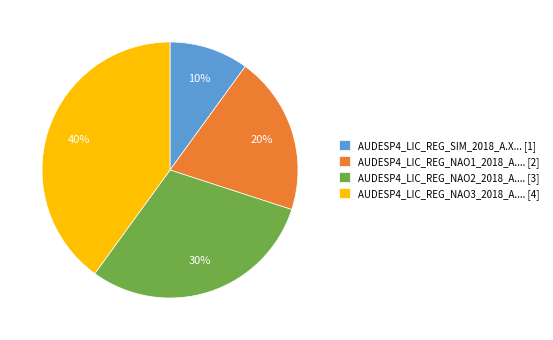

Is there any slice that represents more than half of the pie?

No